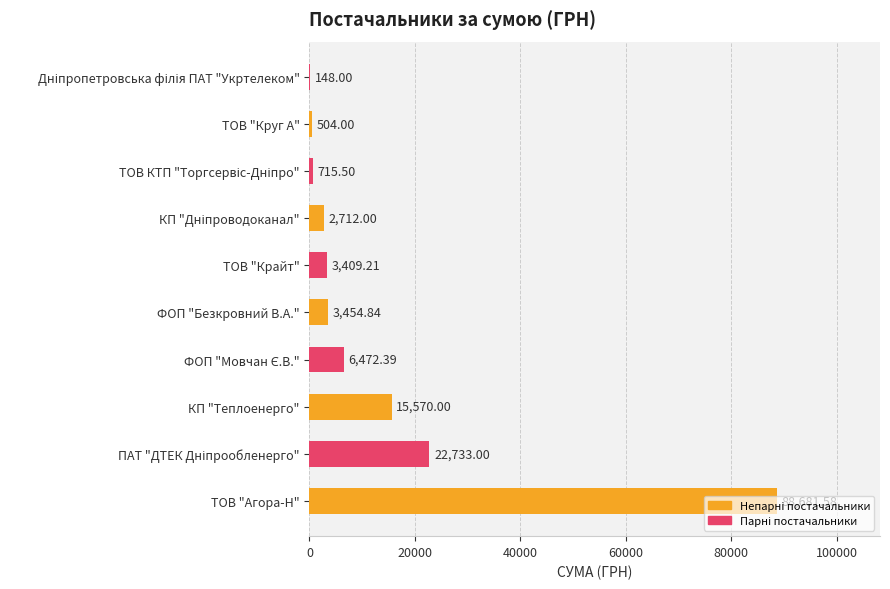

What is the sum of all values?

144400.5